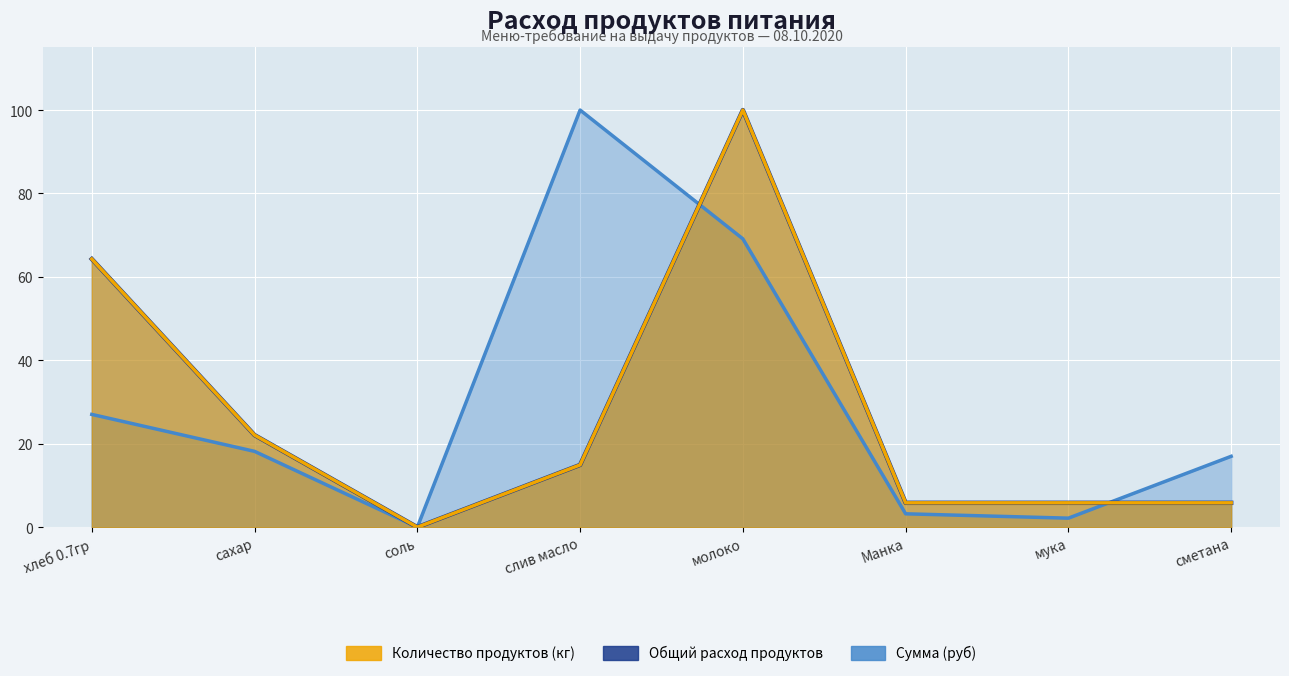

True or false: Сумма (руб) has a value of 17.0 at сметана.

True